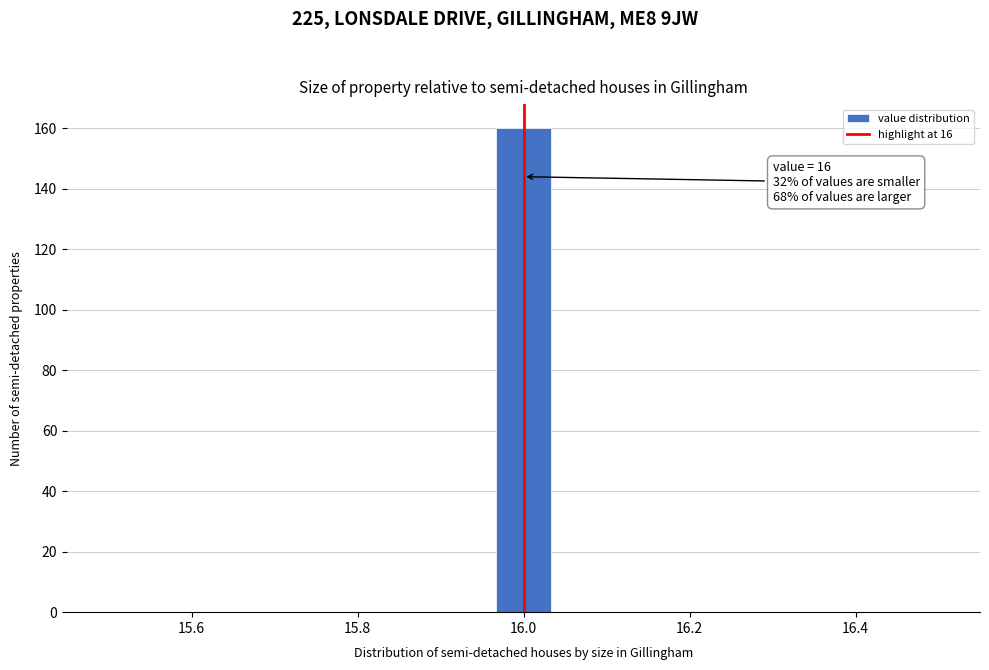

Around what value on the x-axis is the tallest bar? Give the approximate position of its centre, as read against the axis.

16.00